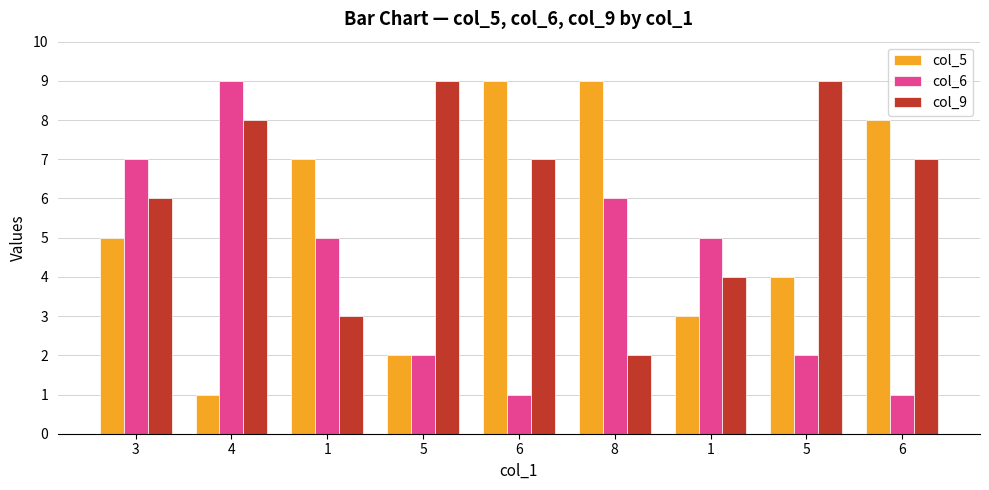

Reading left to right, extract all data points from this chart.

col_5: 3=5	4=1	1=7	5=2	6=9	8=9	1=3	5=4	6=8
col_6: 3=7	4=9	1=5	5=2	6=1	8=6	1=5	5=2	6=1
col_9: 3=6	4=8	1=3	5=9	6=7	8=2	1=4	5=9	6=7